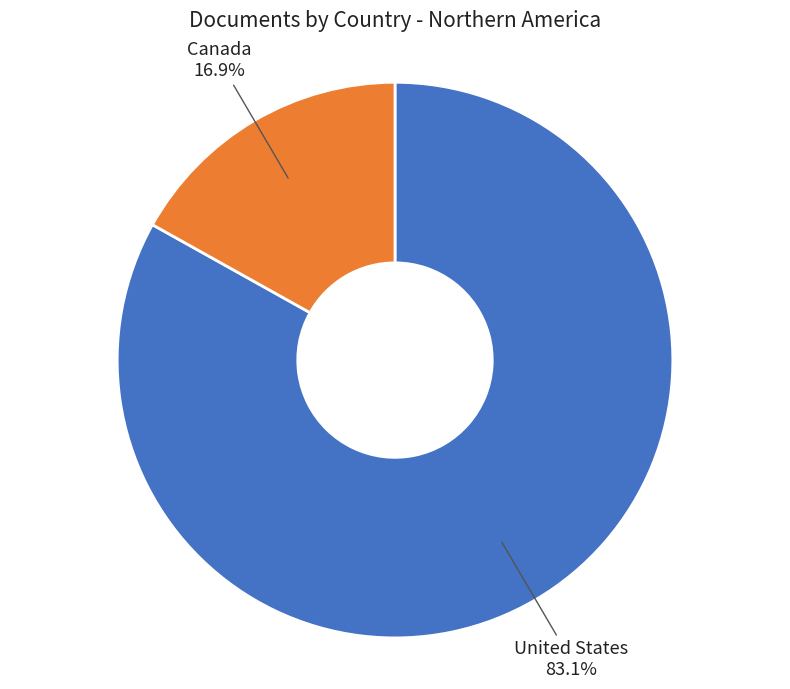

Combined, do Canada and United States account for over 50%?

Yes